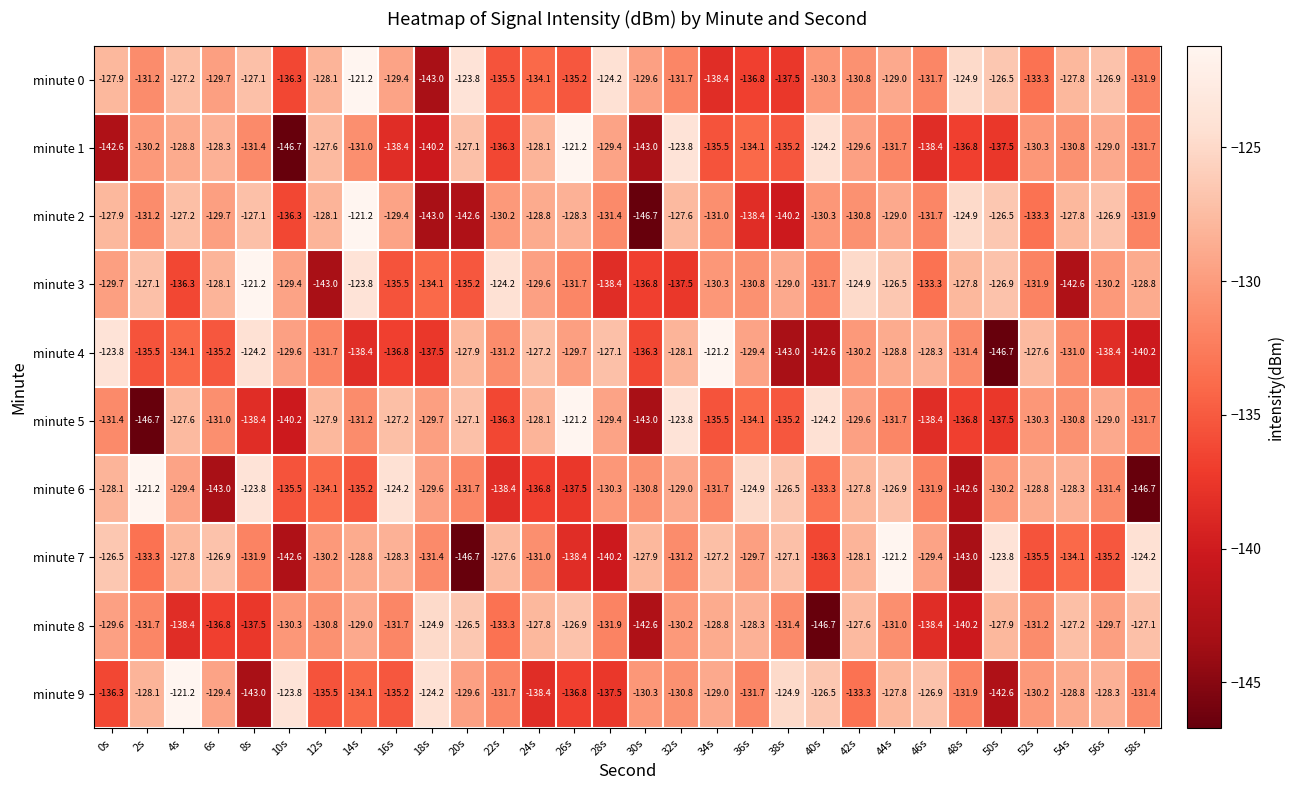

What is the approximate value of minute 8 at 36s?

-128.3